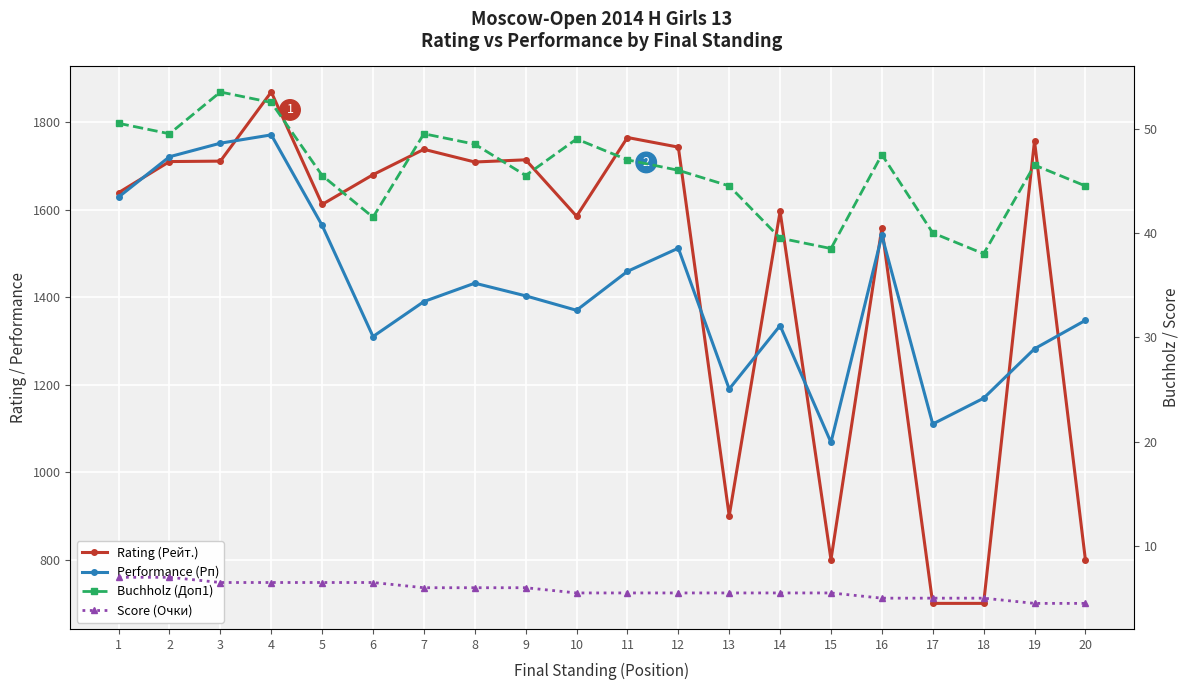

What is the value of the Score (Очки) point at the 14th from the left?

5.5